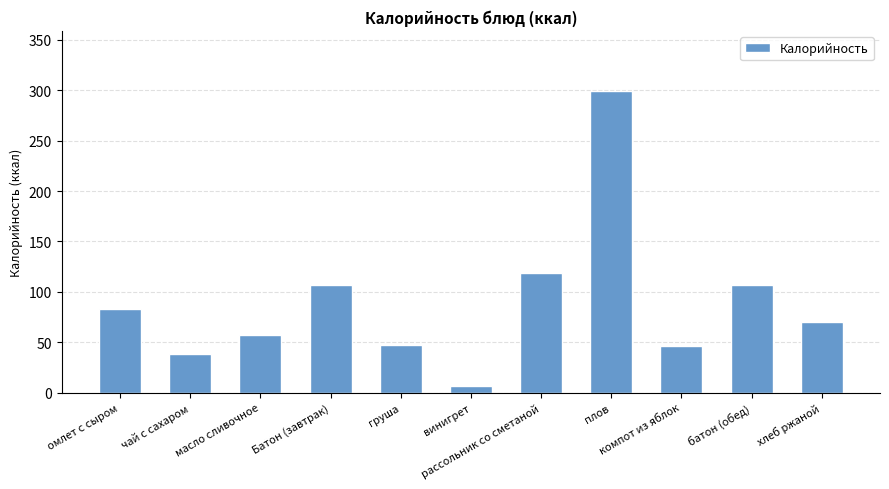

What is the difference between the maximum and minimum values?

292.0